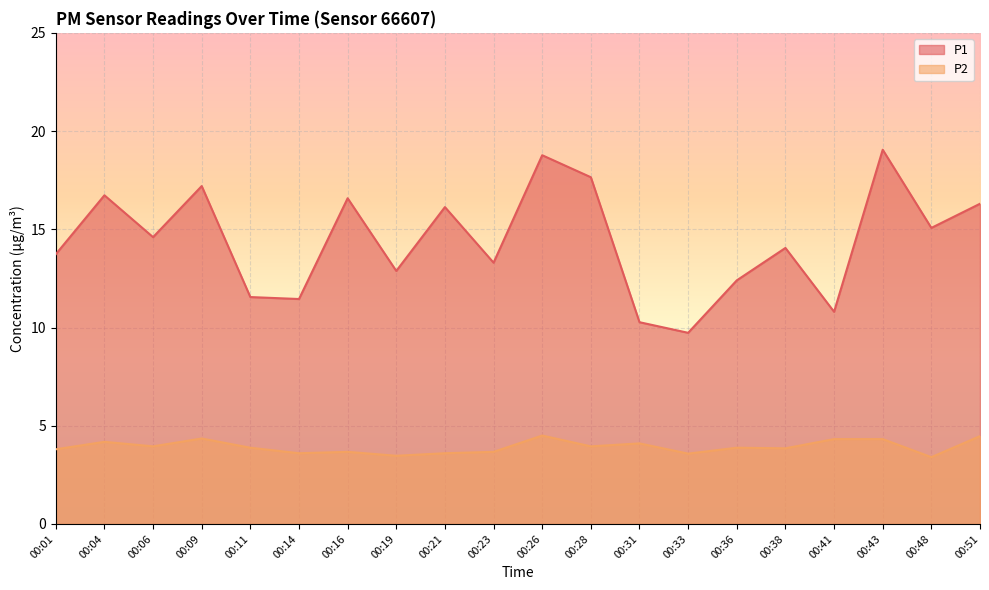

What is the sum of the P1 values at 00:09 and 00:16?

33.8